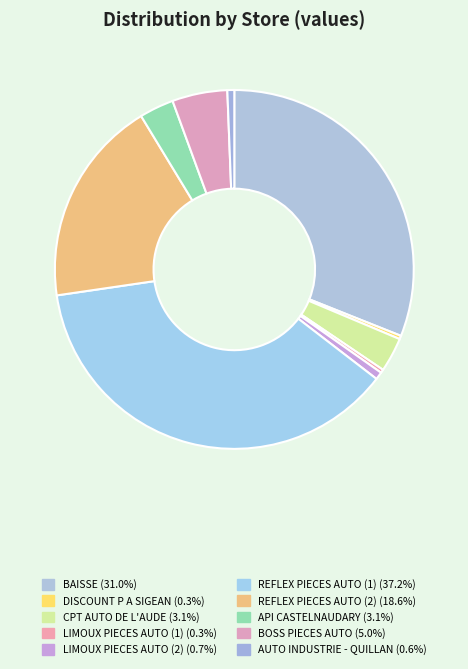

How many slices are in this pie chart?

10